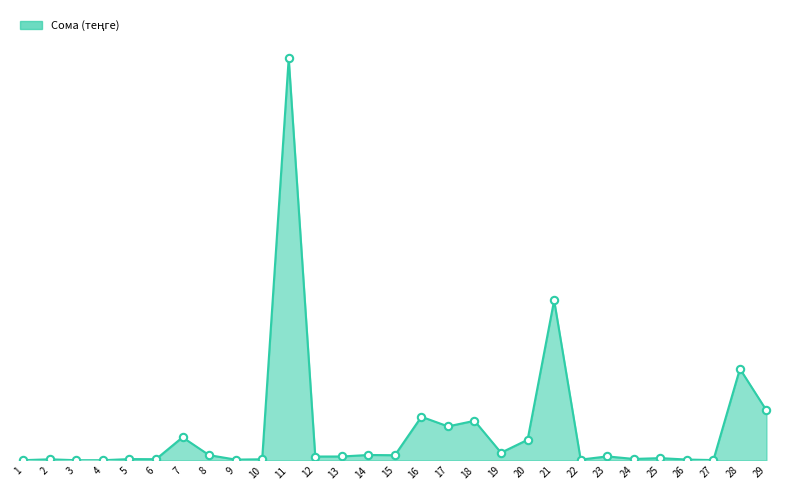

What is the change in value from 4 to 9?

+187205